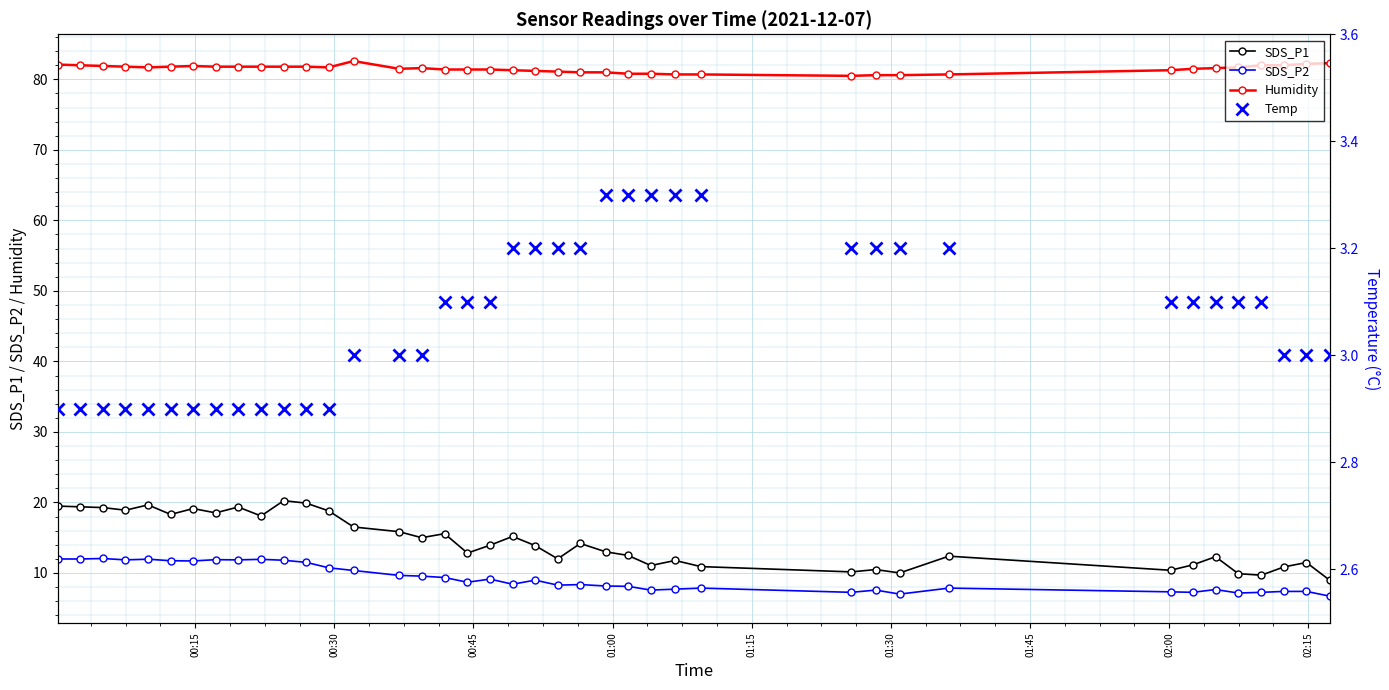

True or false: SDS_P1 has more than 1 points higher than both neighbors.

True